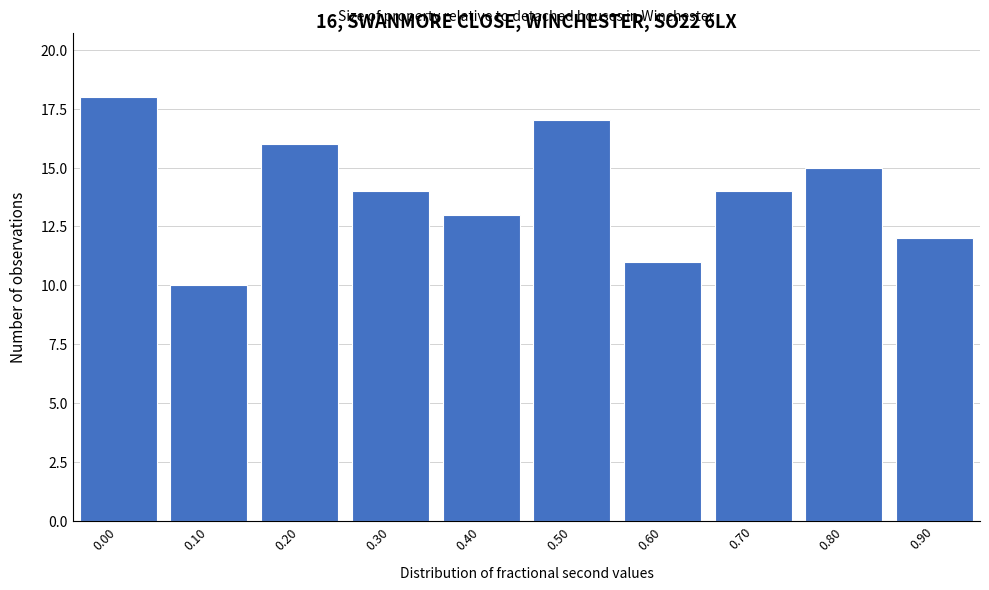

Reading left to right, transcribe all the data shown in this chart.

0.00=18	0.10=10	0.20=16	0.30=14	0.40=13	0.50=17	0.60=11	0.70=14	0.80=15	0.90=12